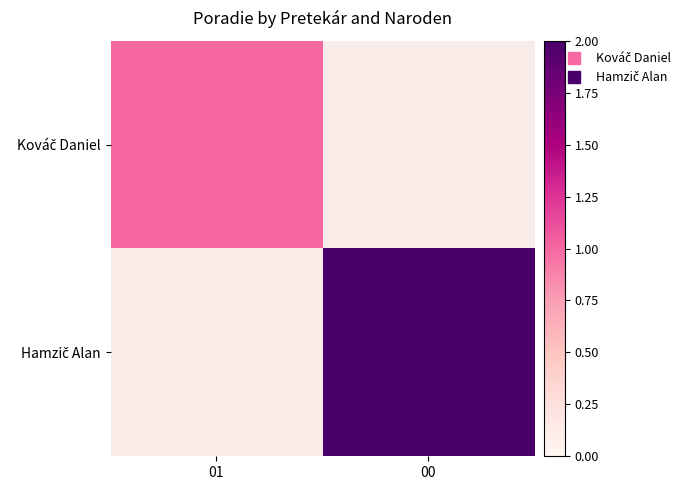

Rank the series by their average value, from lowest to highest.

Kováč Daniel, Hamzič Alan